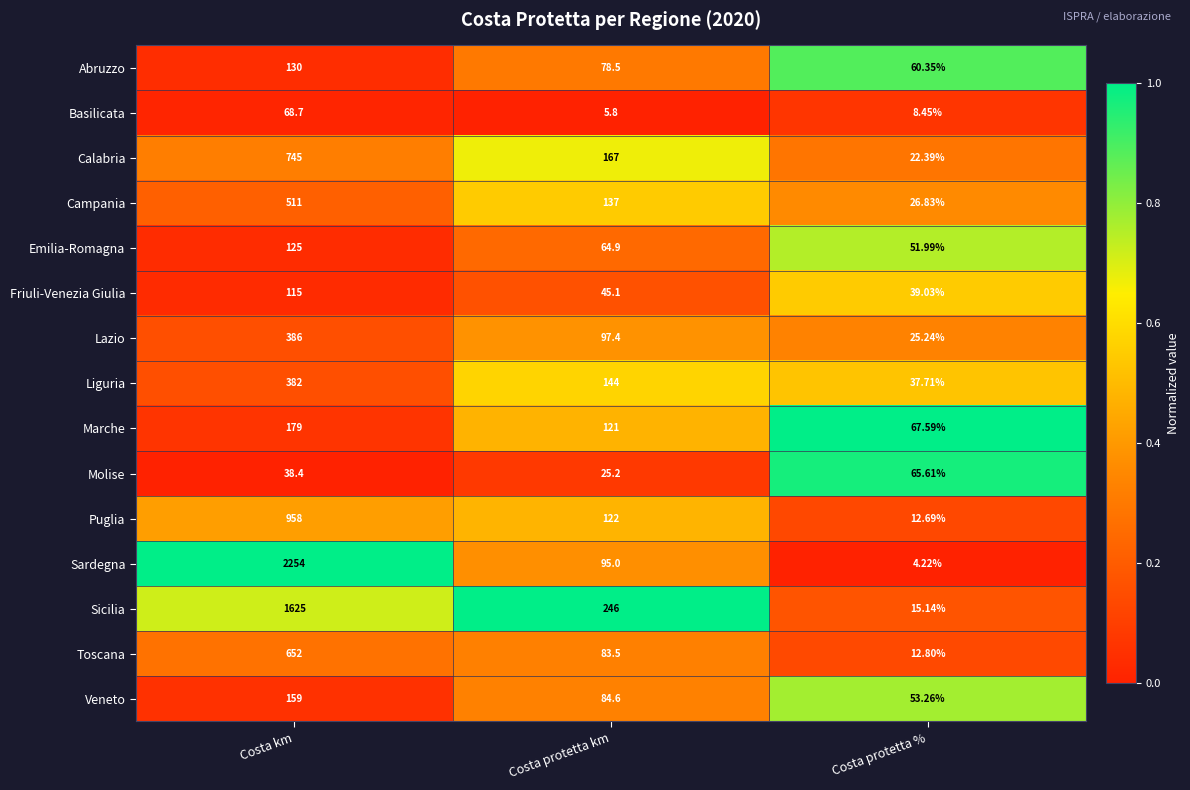

List the series in order of their peak value, lowest first.

Molise, Basilicata, Friuli-Venezia Giulia, Emilia-Romagna, Abruzzo, Veneto, Marche, Liguria, Lazio, Campania, Toscana, Calabria, Puglia, Sicilia, Sardegna